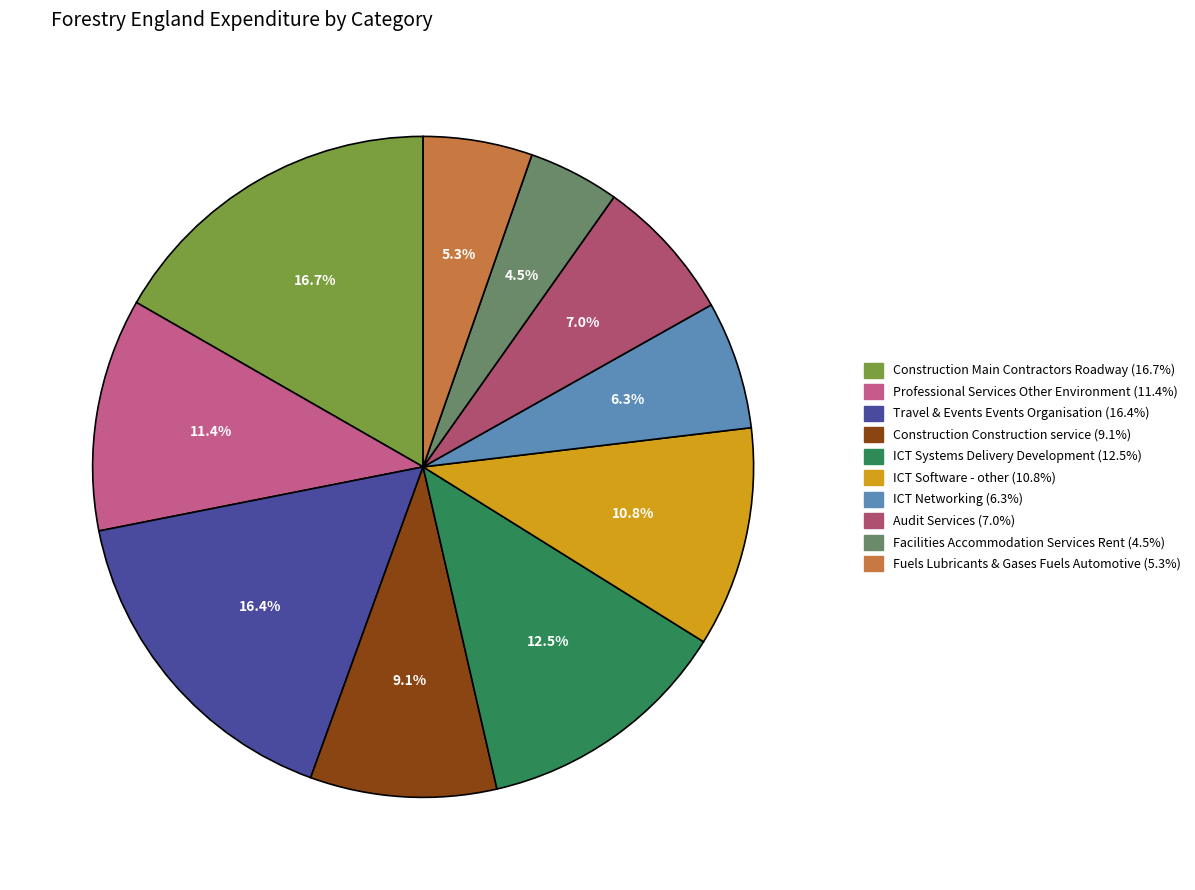

The ICT Networking slice represents 1% of the pie. True or false?

False